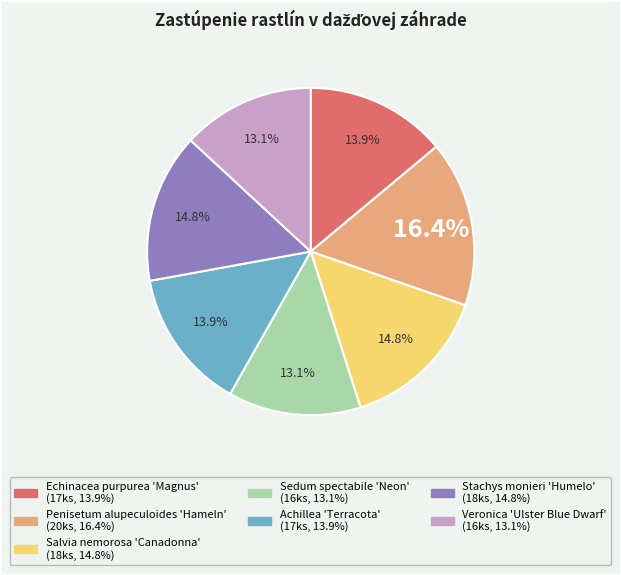

Does Sedum spectabile 'Neon' account for over 50% of the chart?

No